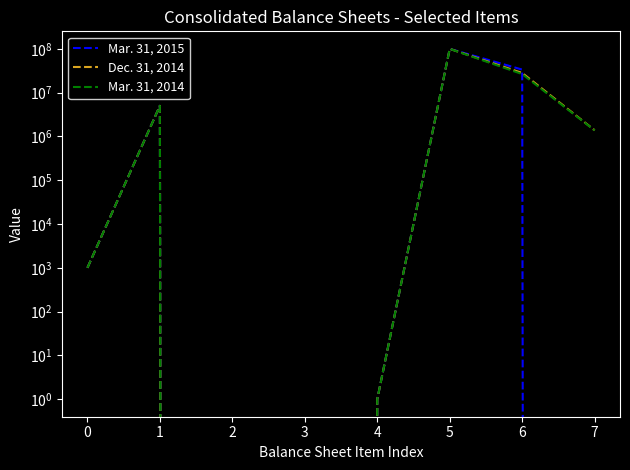

How many values in Mar. 31, 2015 are above zero?

5